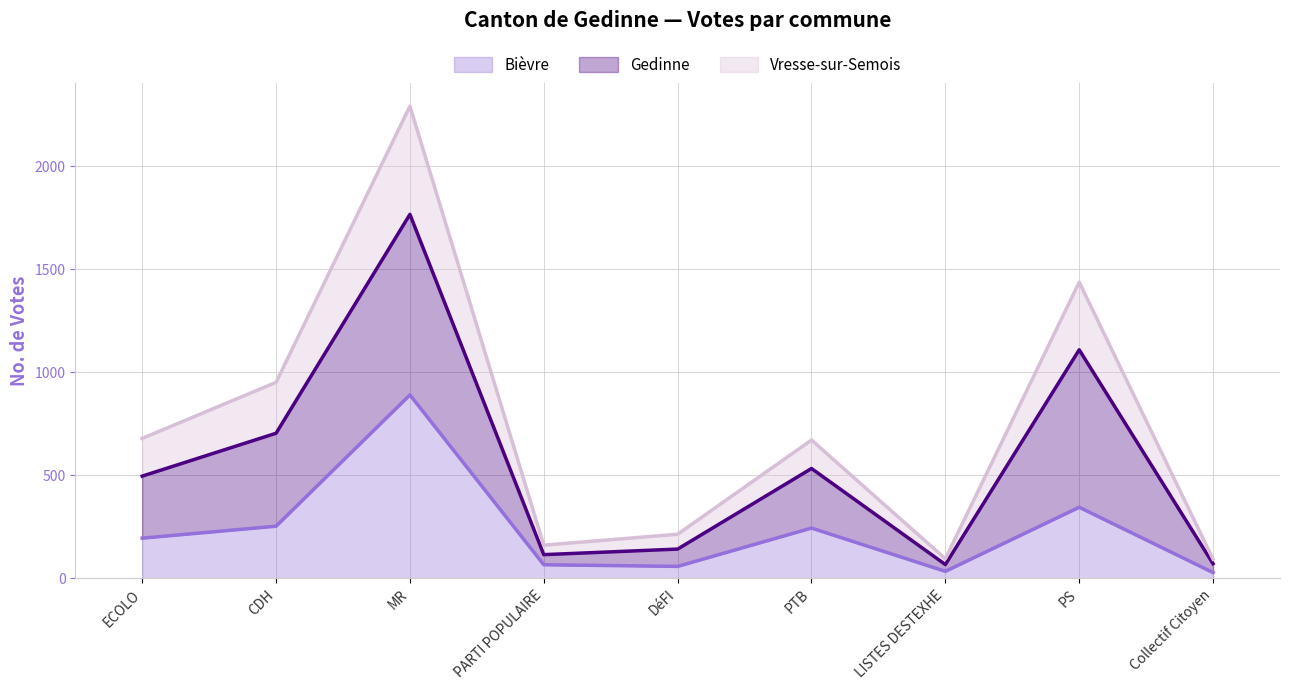

Is it true that Bièvre equals 890 at MR?

True